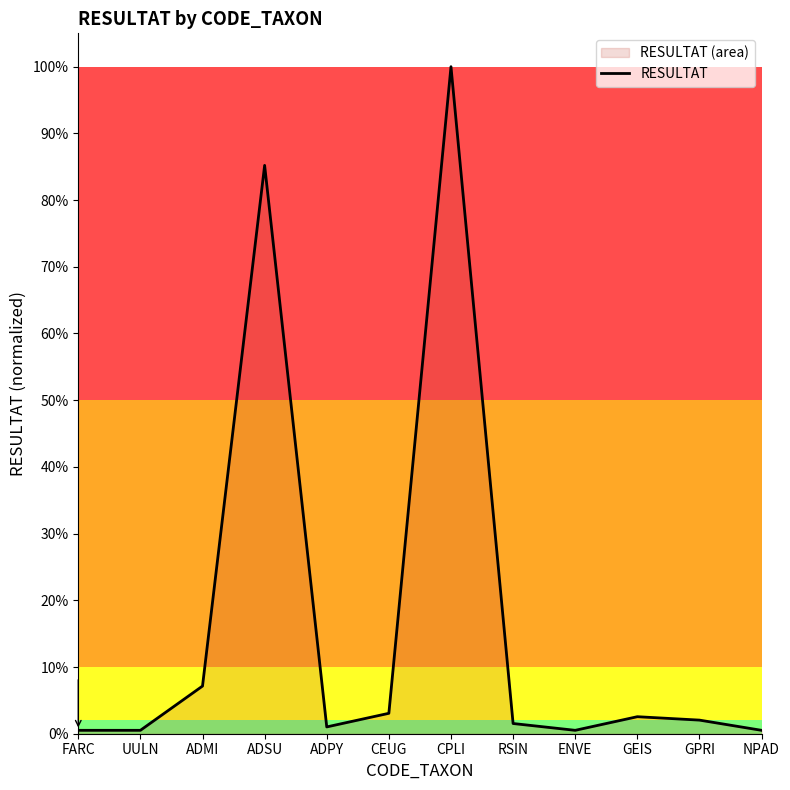

The chart shows a value of 0.0 at NPAD. True or false?

True